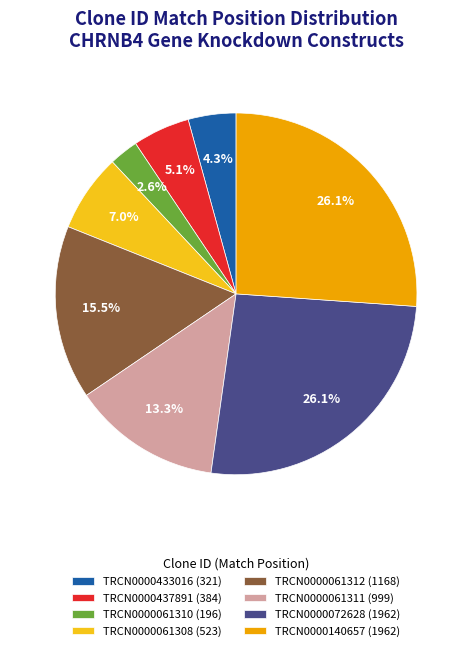

Combined, what portion of the pie is TRCN0000437891 and TRCN0000433016?

9.4%